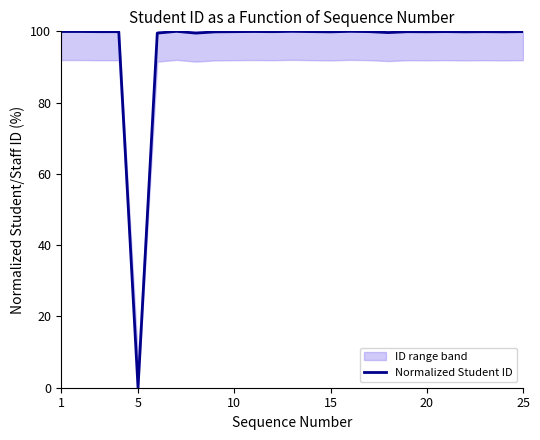

Is it true that Normalized Student ID equals -33.7 at 5?

False